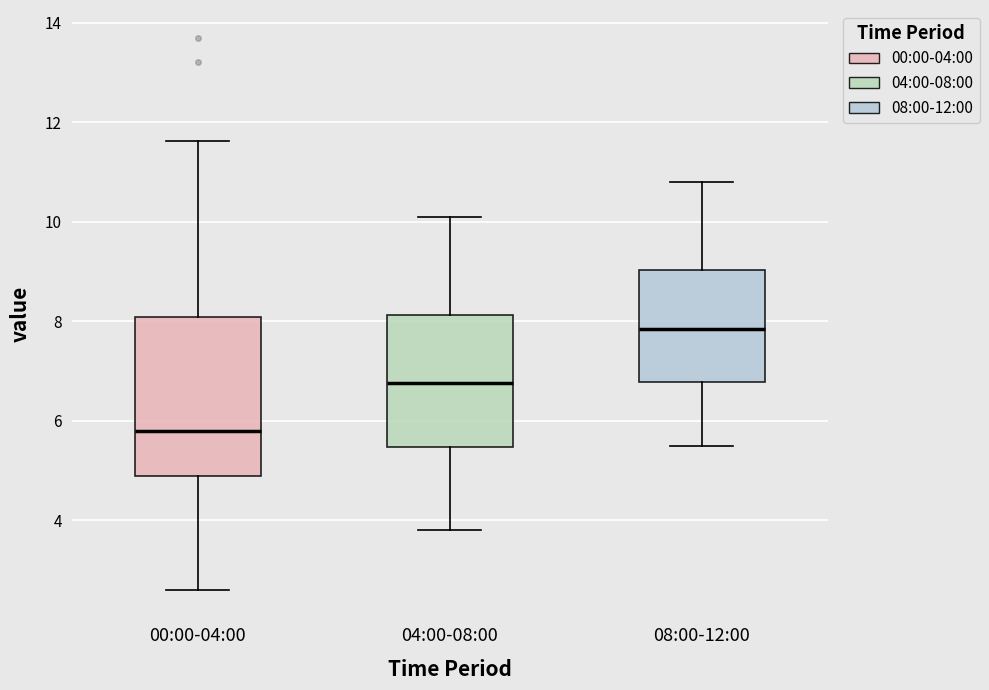

Reading left to right, transcribe this box plot: for each box, give where its median line is, the range the box spans, and where its two whiskers end, as read against the y-axis. The values are not printed on the chart, so give them approximately, as read against the axis.

00:00-04:00: median 5.8, box 4.8 to 8.0, whiskers 2.6 to 11.6
04:00-08:00: median 6.8, box 5.4 to 8.2, whiskers 3.8 to 10.2
08:00-12:00: median 7.8, box 6.8 to 9.0, whiskers 5.6 to 10.8